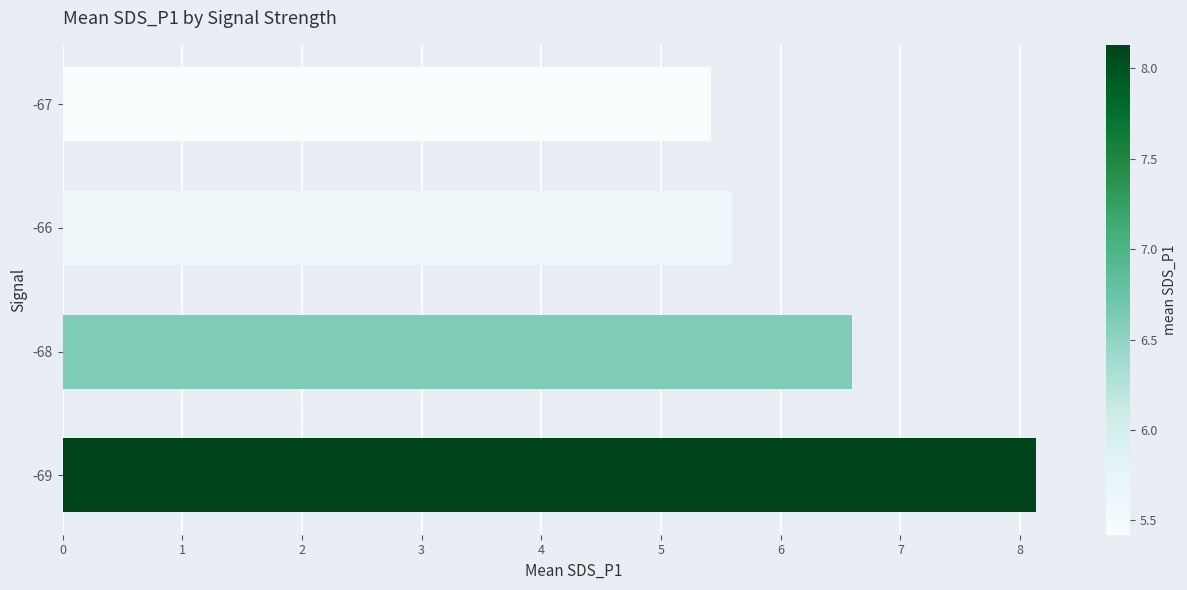

Count the number of data series in this chart.

1